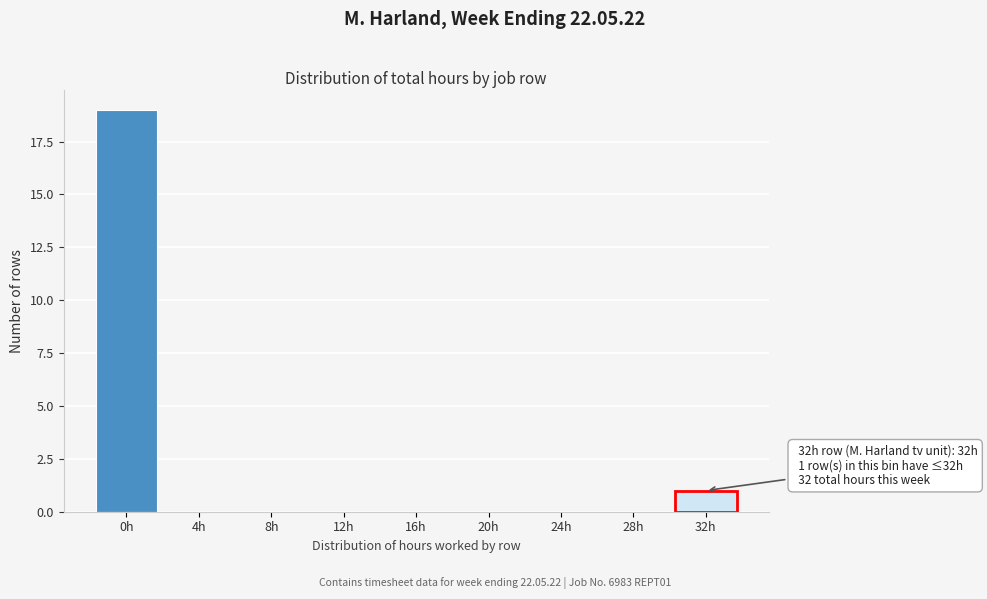

Reading right to left, extract all data points from this chart.

32h=1	28h=0	24h=0	20h=0	16h=0	12h=0	8h=0	4h=0	0h=19